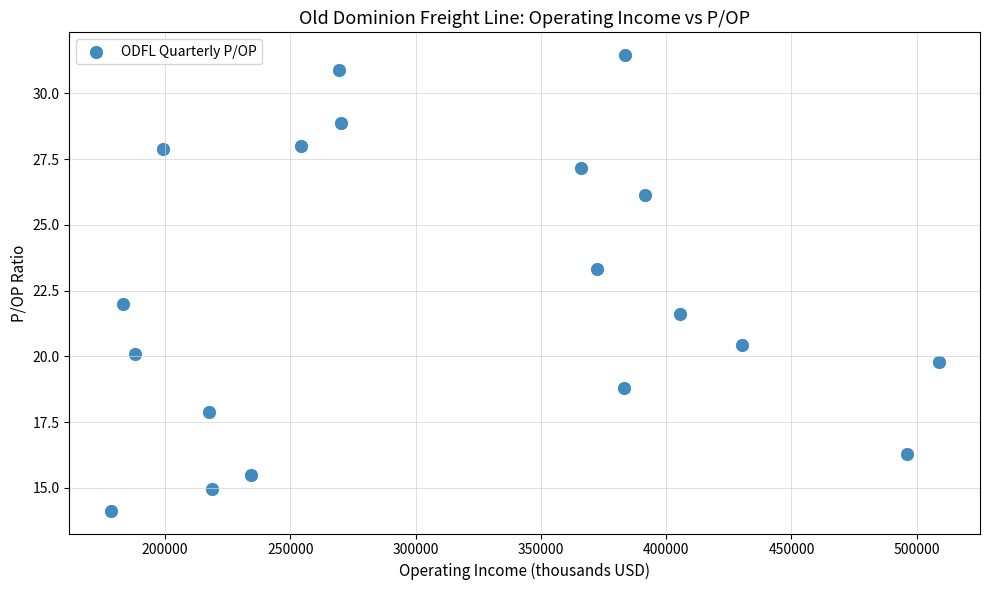

What is the range of Y values (max minus min)?

17.3